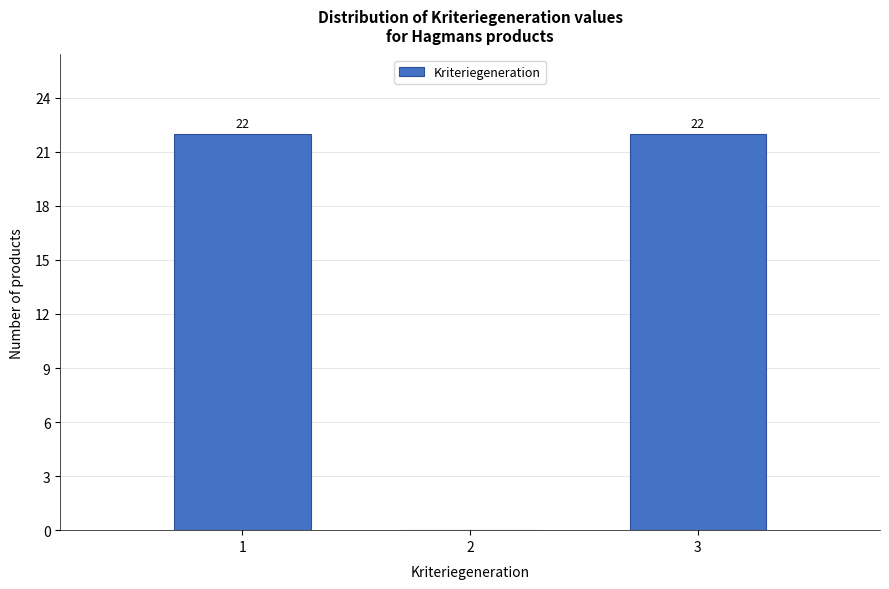

Reading right to left, transcribe all the data shown in this chart.

3=22	2=0	1=22